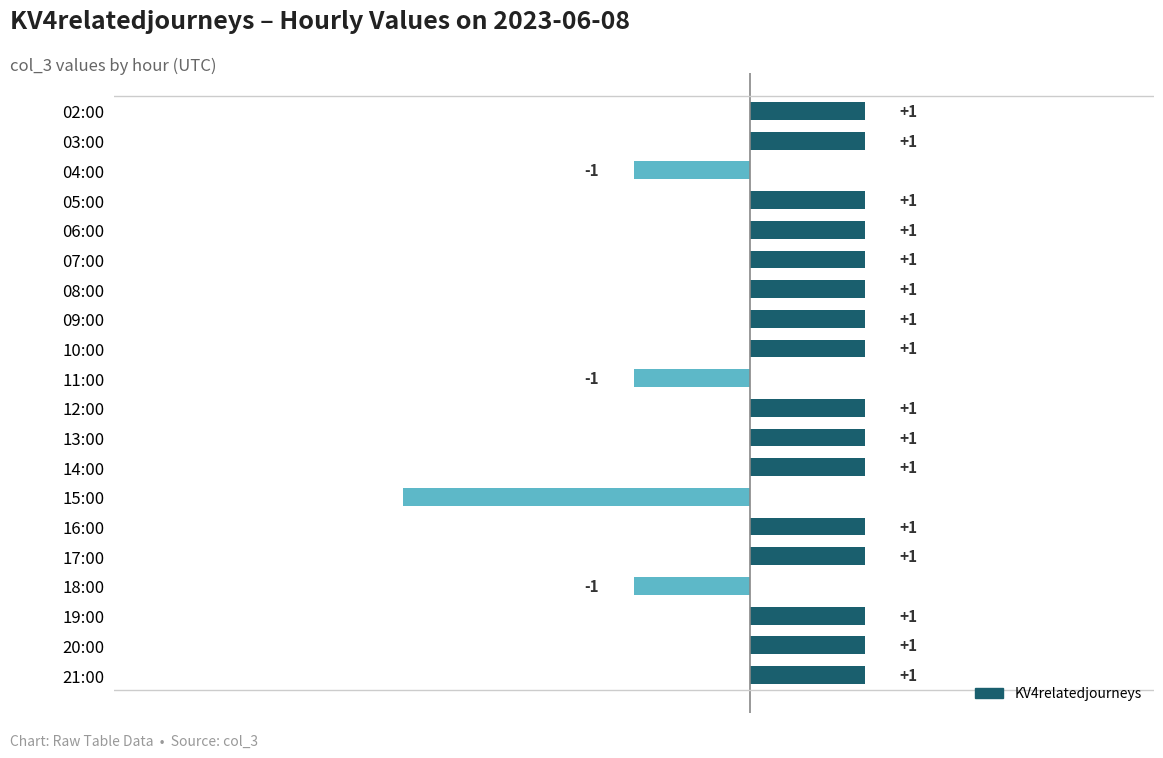

What is the label of the 10th bar from the top?

11:00